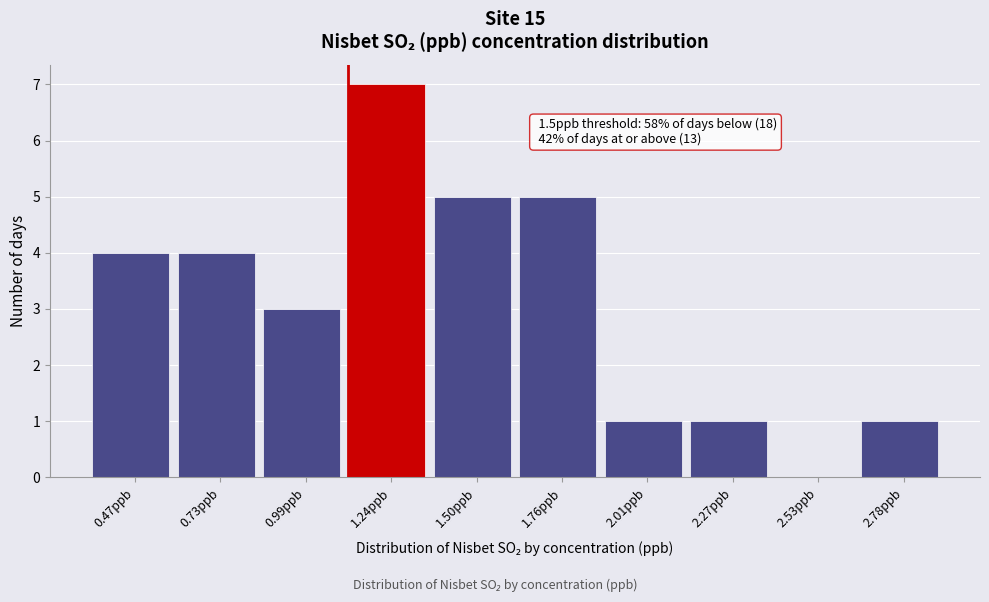

Reading left to right, extract all data points from this chart.

0.47ppb=4	0.73ppb=4	0.99ppb=3	1.24ppb=7	1.50ppb=5	1.76ppb=5	2.01ppb=1	2.27ppb=1	2.53ppb=0	2.78ppb=1